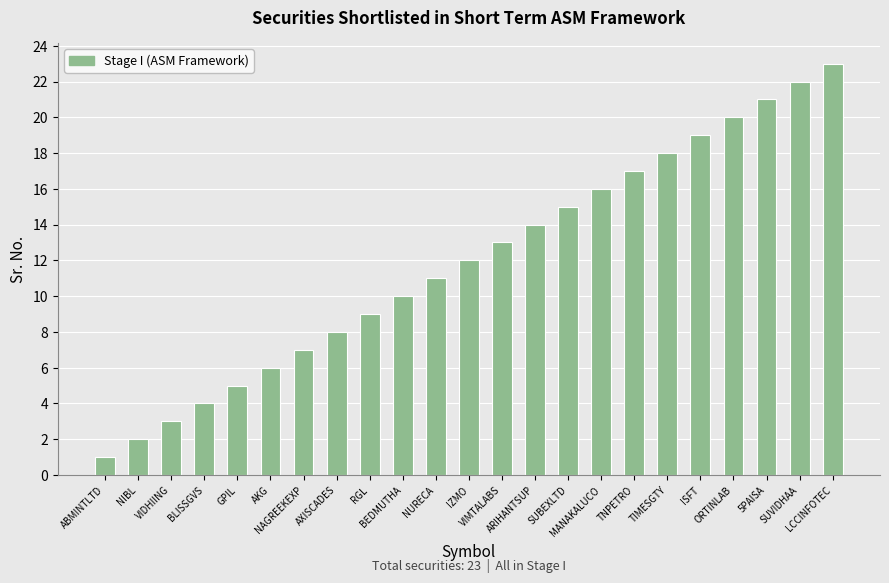

Reading left to right, extract all data points from this chart.

1	2	3	4	5	6	7	8	9	10	11	12	13	14	15	16	17	18	19	20	21	22	23